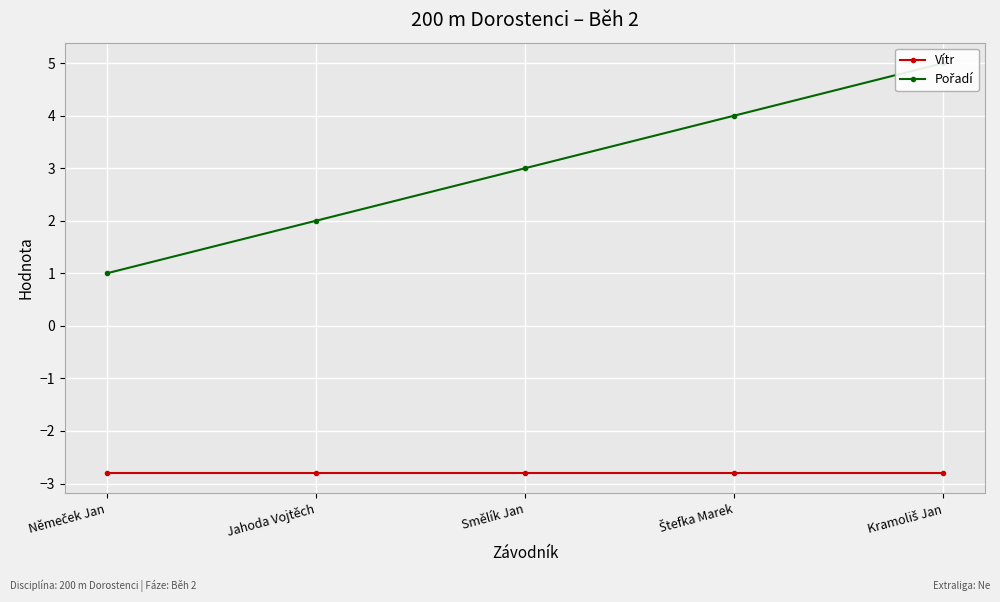

How many categories are shown in the chart?

5